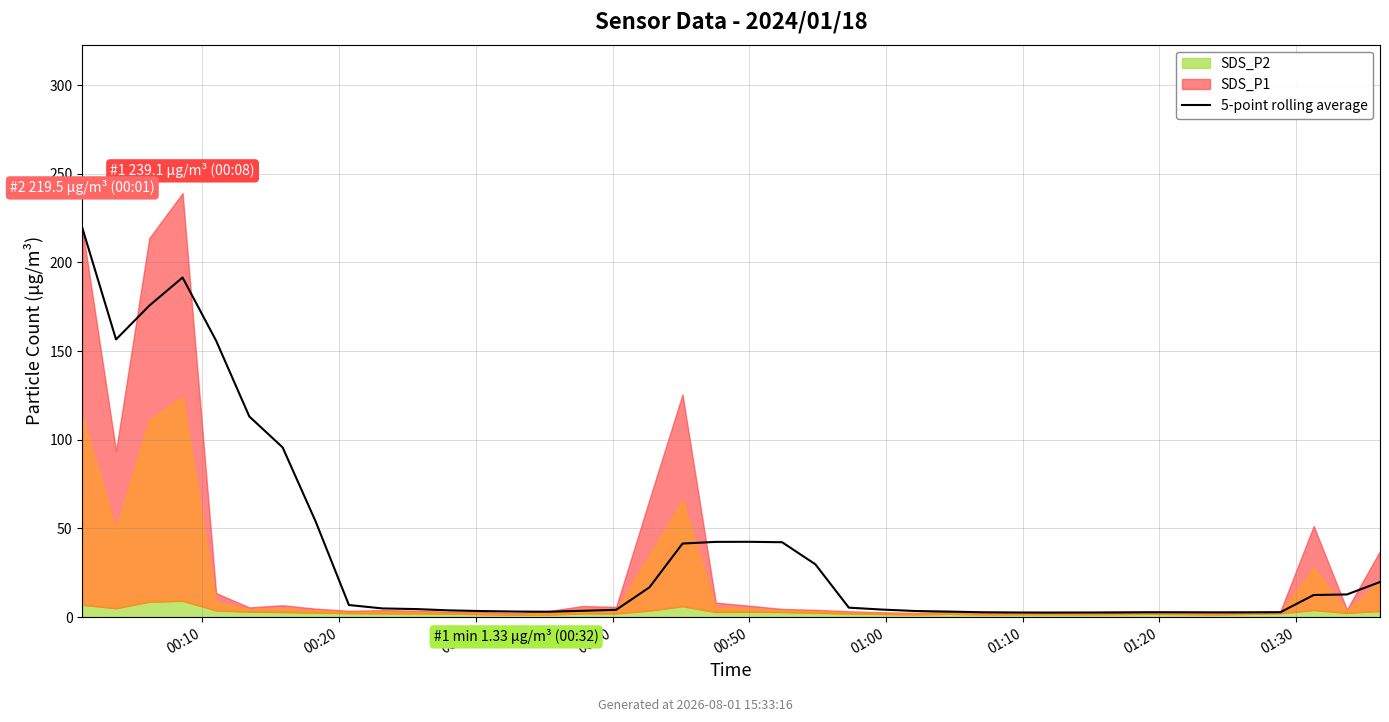

How many values exceed 4?

23